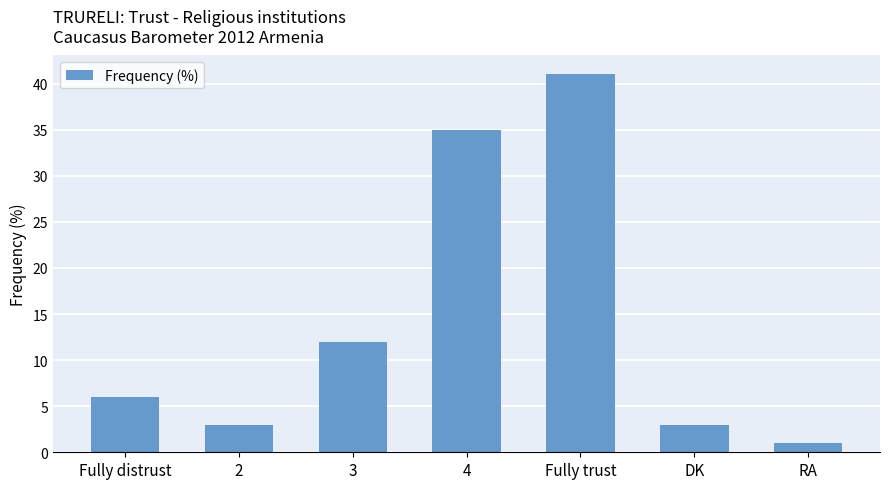

How many values are below 6?

3